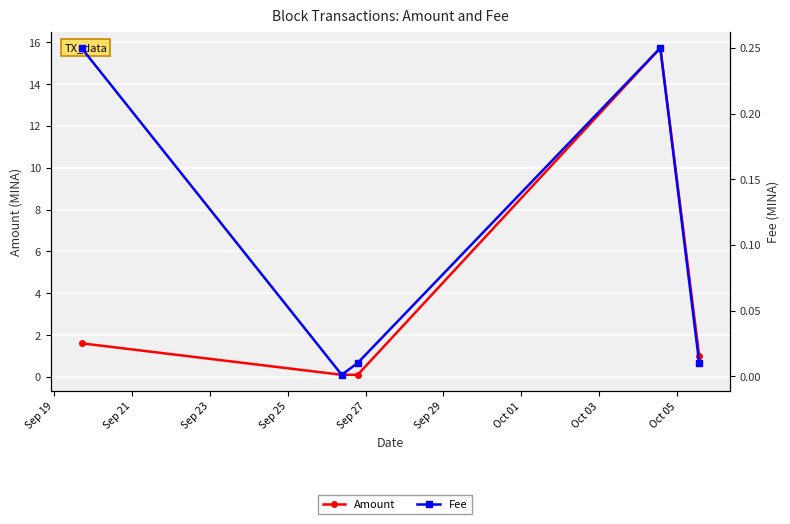

How many interior local peaks does the Fee series have?

1